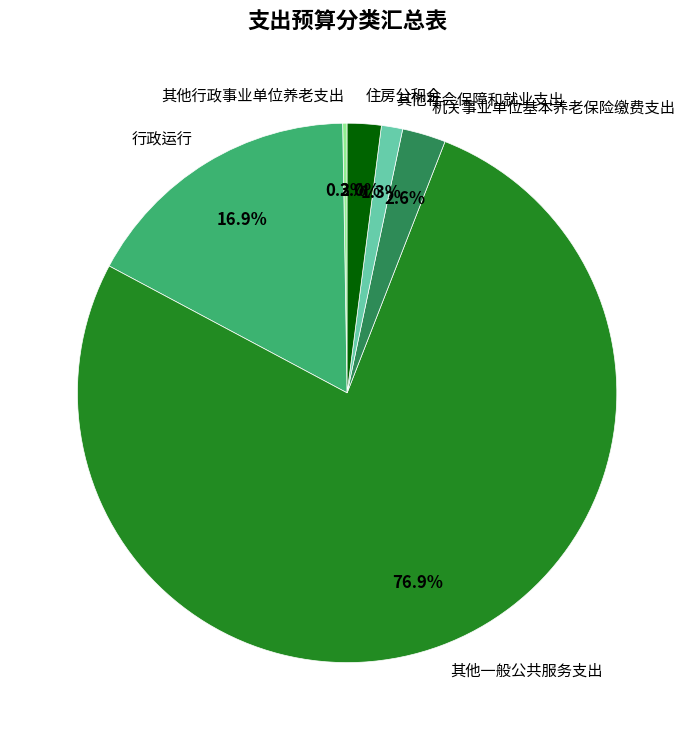

Between 其他一般公共服务支出 and 住房公积金, which is larger?

其他一般公共服务支出